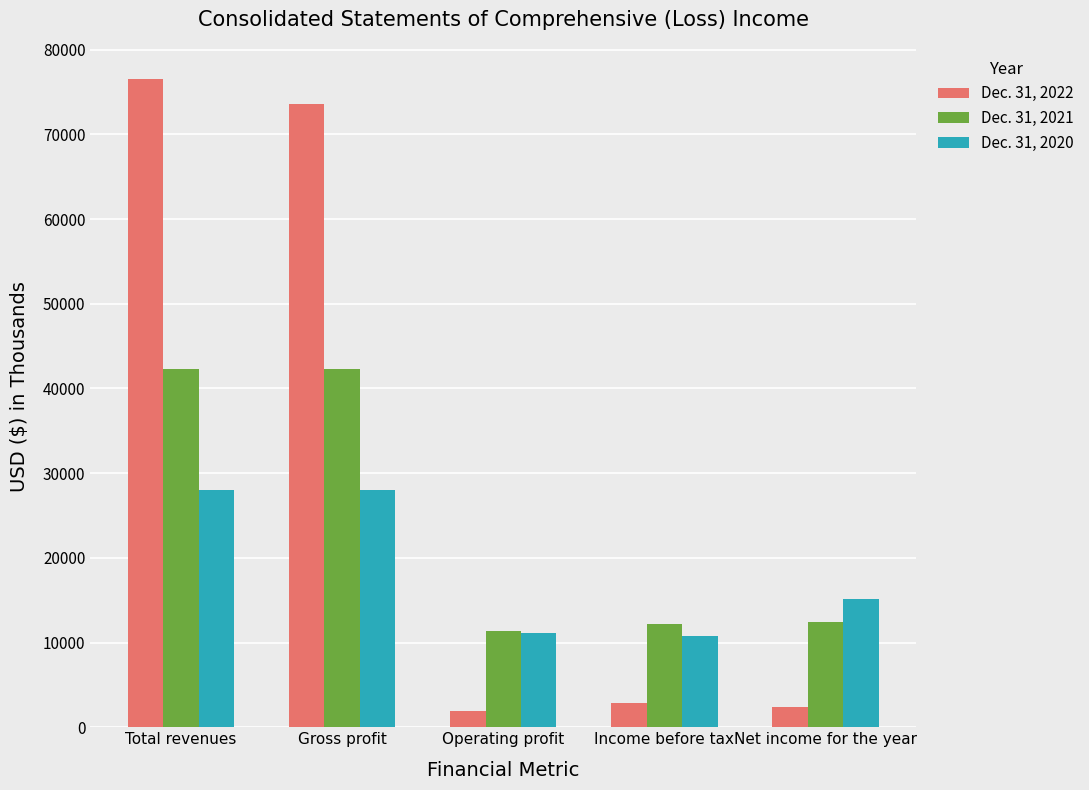

What is the maximum value shown in the chart?

76507